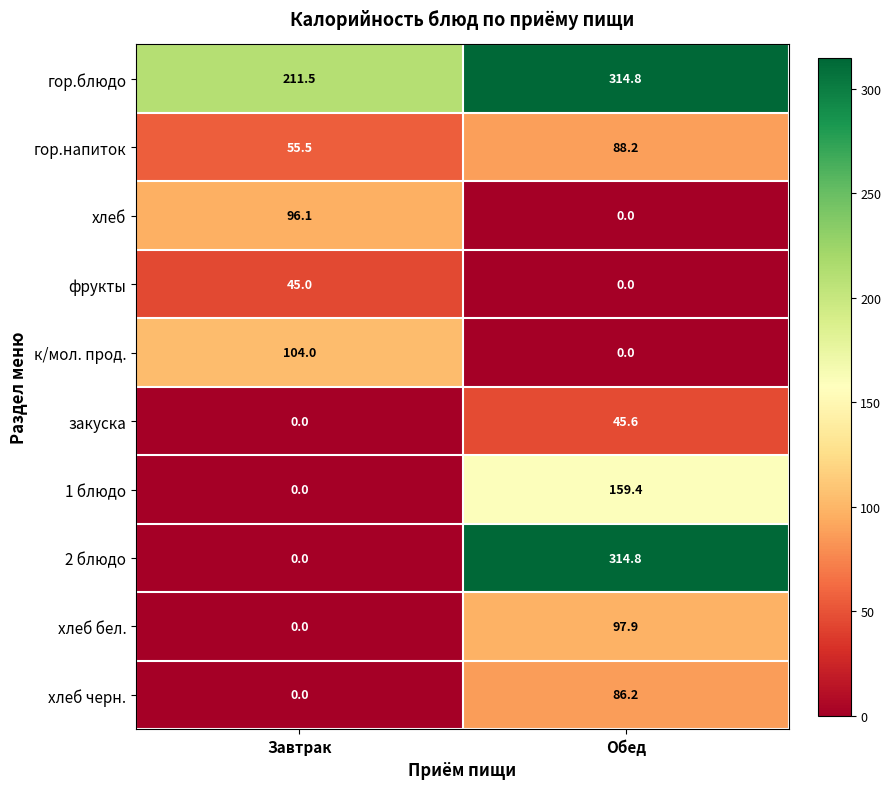

Which series has the largest total across all categories?

гор.блюдо